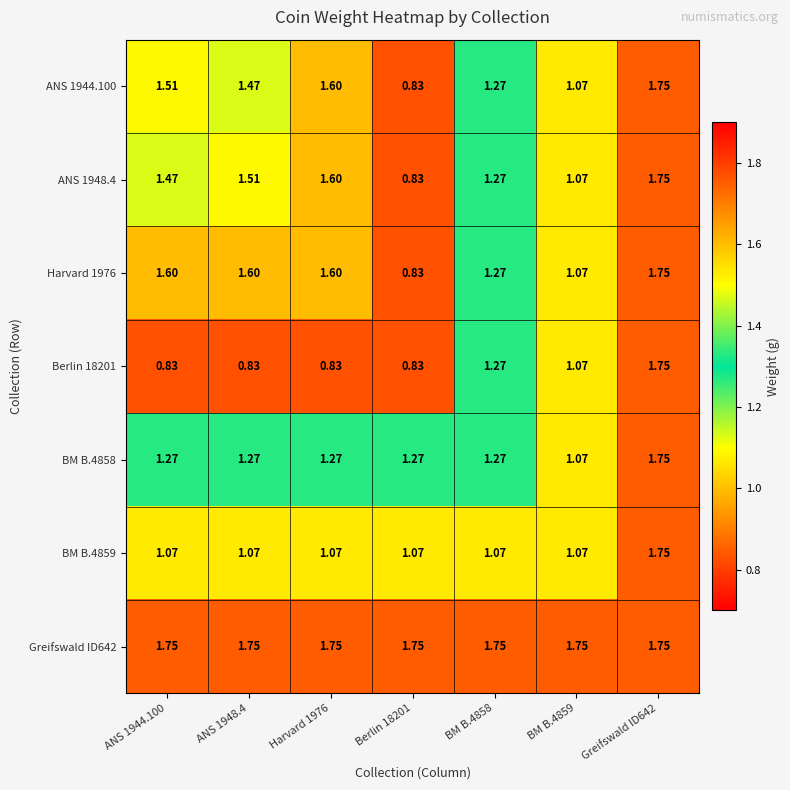

Is the value of BM B.4858 at BM B.4859 greater than the value of Greifswald ID642 at Greifswald ID642?

No